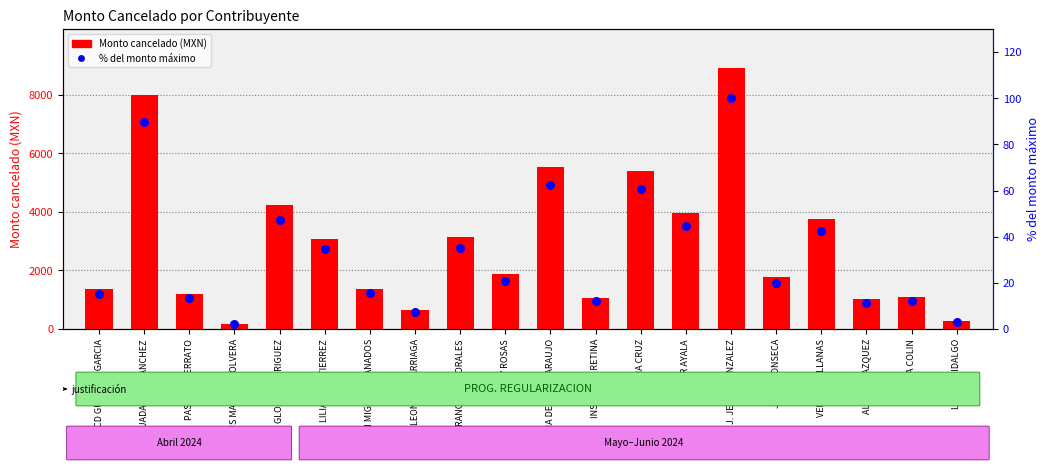

What are all the series names shown in the legend?

Monto cancelado, % del máximo